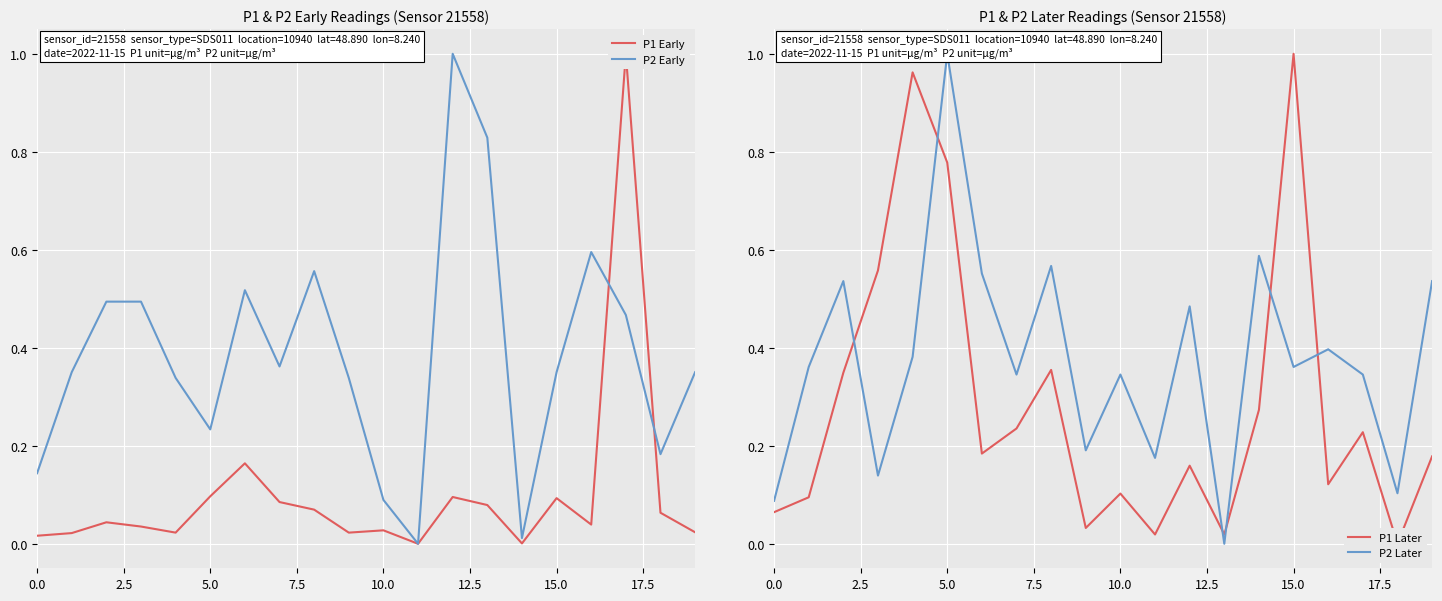

At which label is P2 Later closest to 0?

13